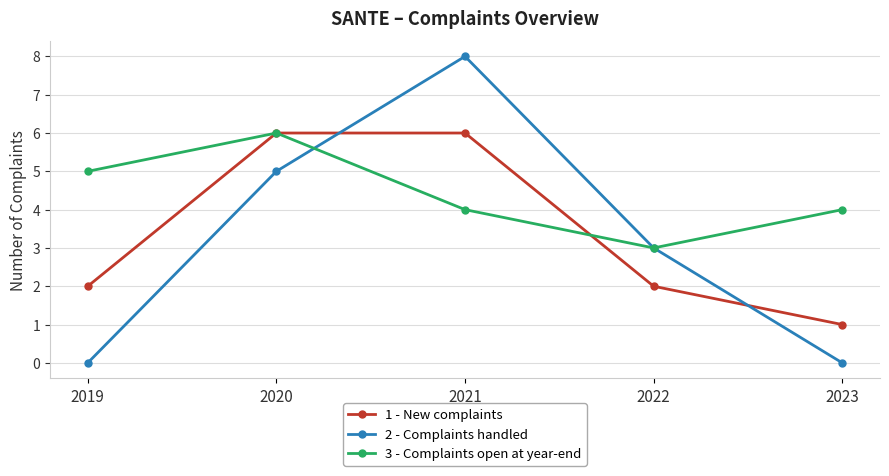

Reading right to left, what are all the values shown in this chart?

1 - New complaints: 2023=1	2022=2	2021=6	2020=6	2019=2
2 - Complaints handled: 2023=0	2022=3	2021=8	2020=5	2019=0
3 - Complaints open at year-end: 2023=4	2022=3	2021=4	2020=6	2019=5